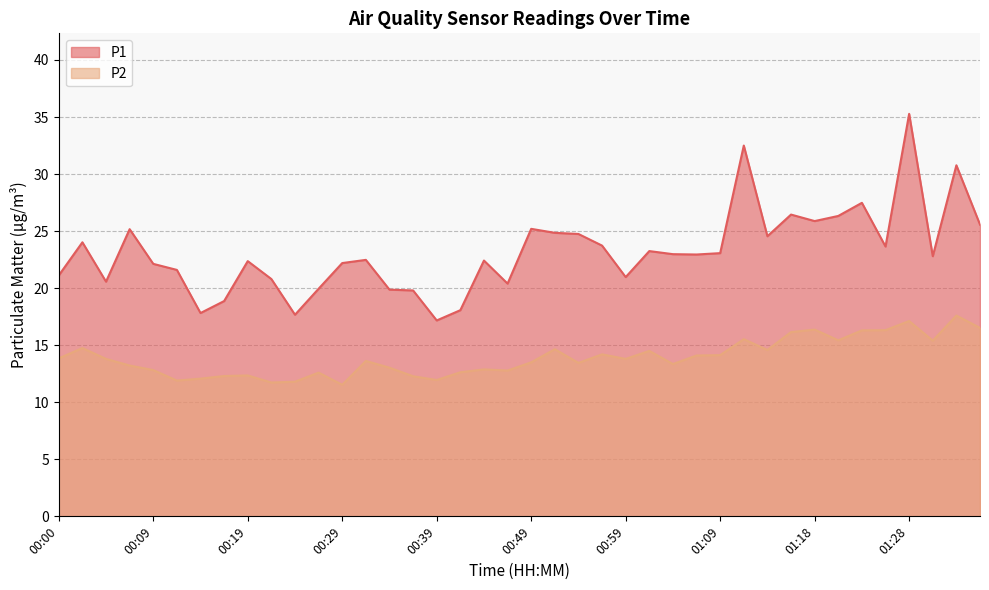

What is the difference between the maximum and minimum values in the P1 series?

18.1